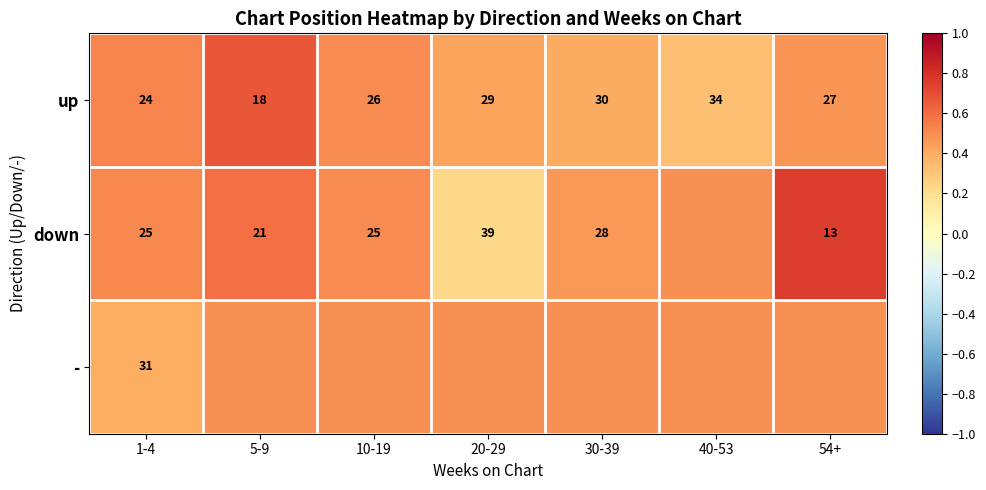

Rank the series at 1-4 from highest to lowest value.

-, down, up